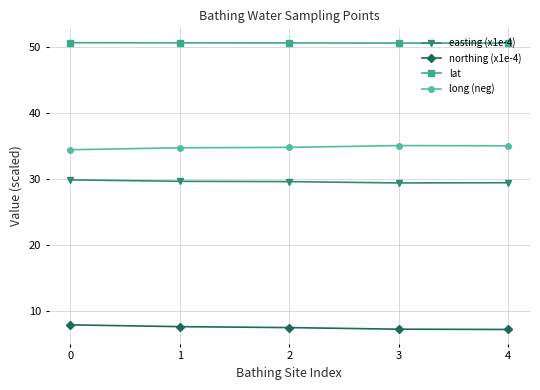

True or false: long (neg) has more than 2 points higher than both neighbors.

False